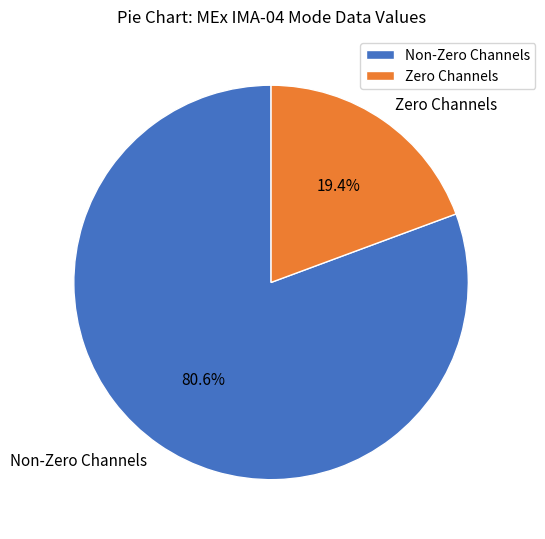

To the nearest percent, what is the average slice percentage?

50%